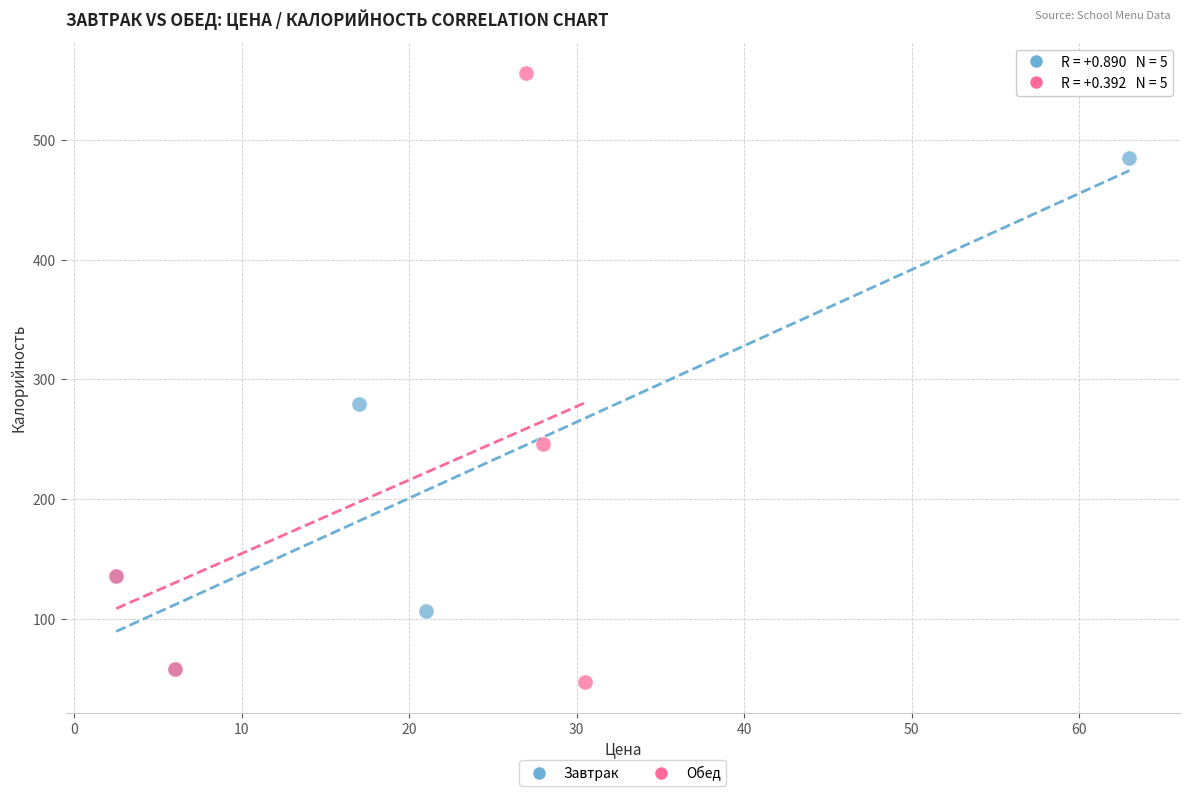

Which series reaches the maximum Y coordinate?

Обед